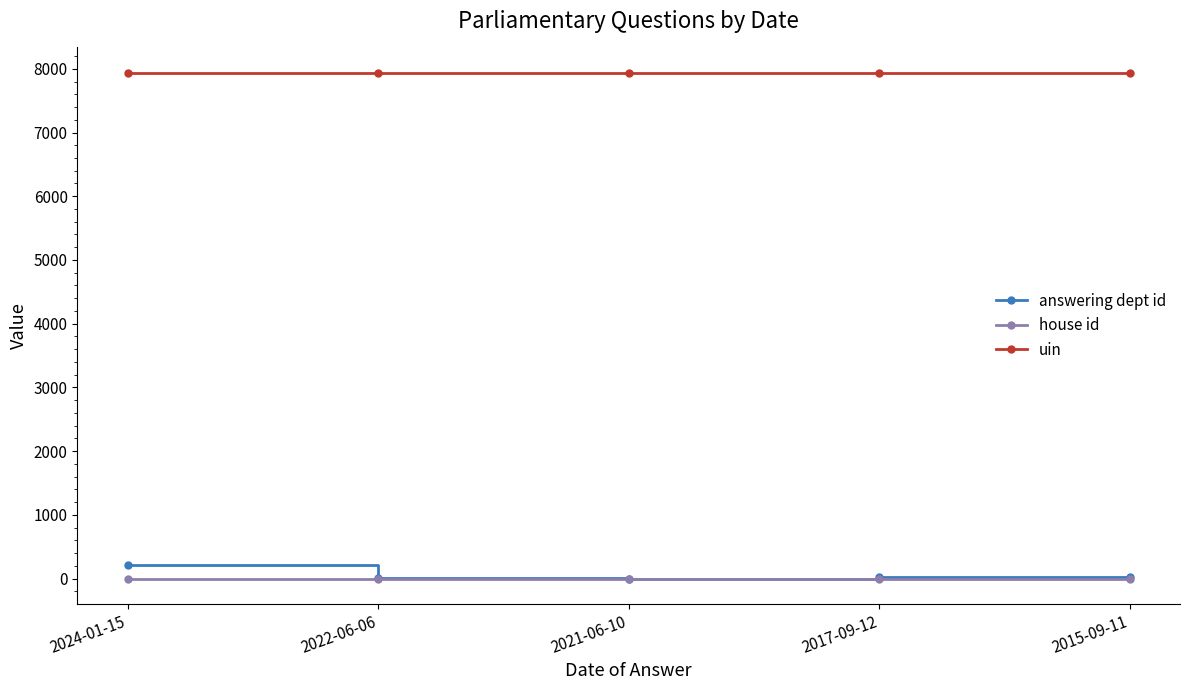

How many data points does each series have?

5